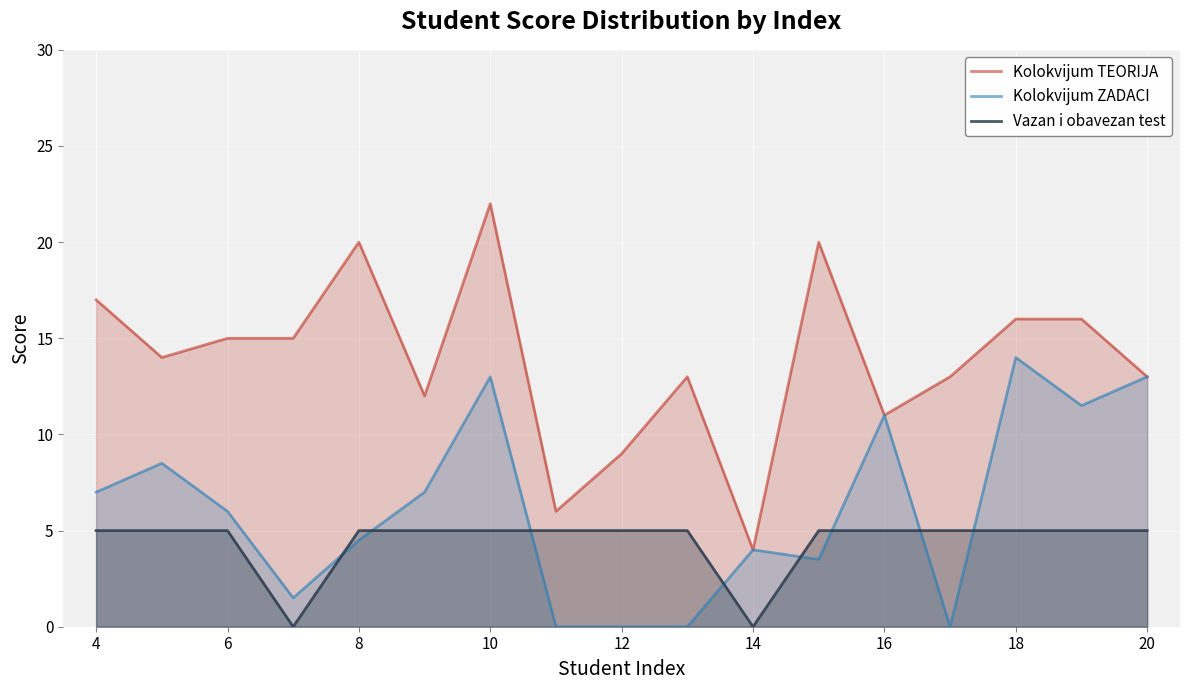

What is the average value of the Vazan i obavezan test series?

4.4